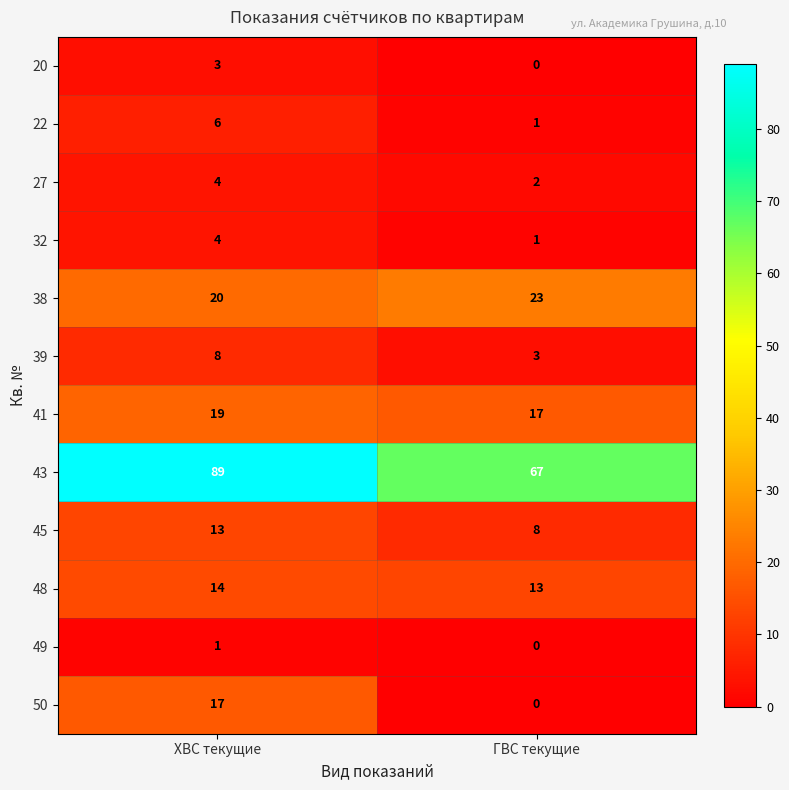

How many series are shown in this chart?

12